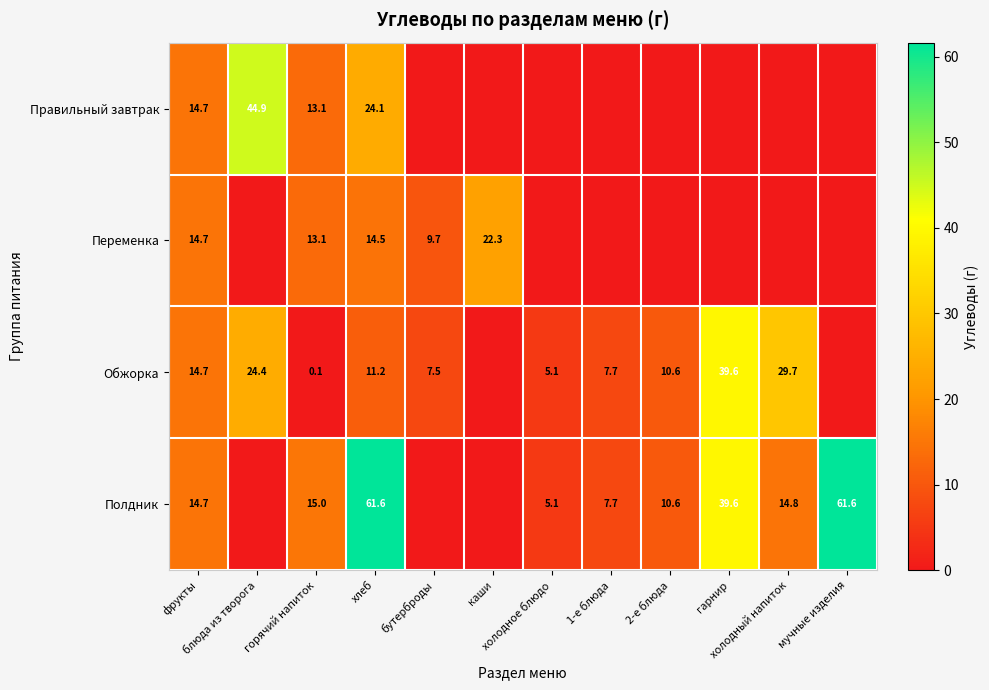

At how many categories does at least one series exceed 19?

6